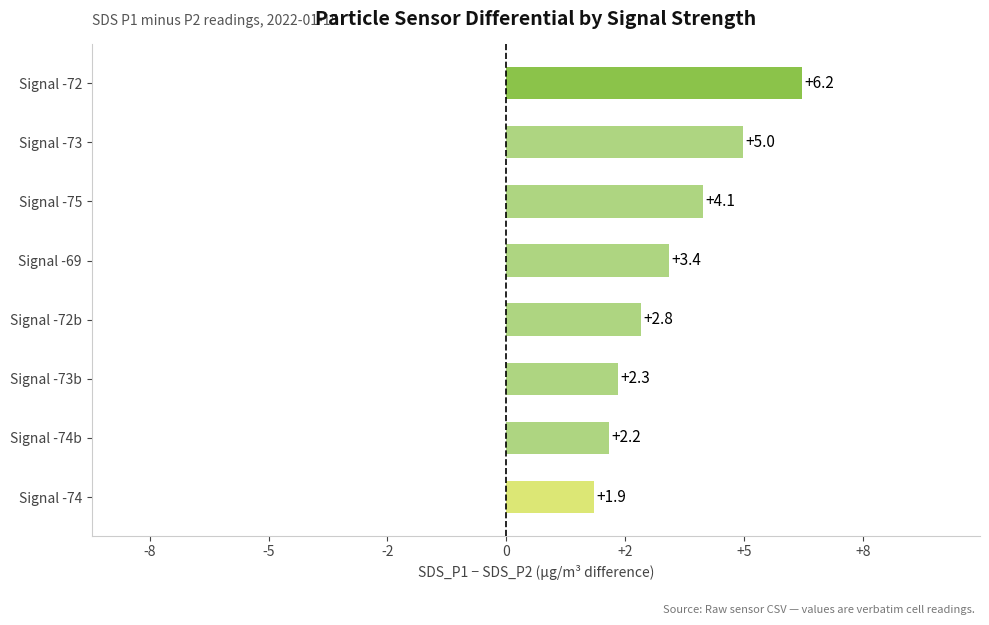

Which label corresponds to the smallest value in the chart?

Signal -74